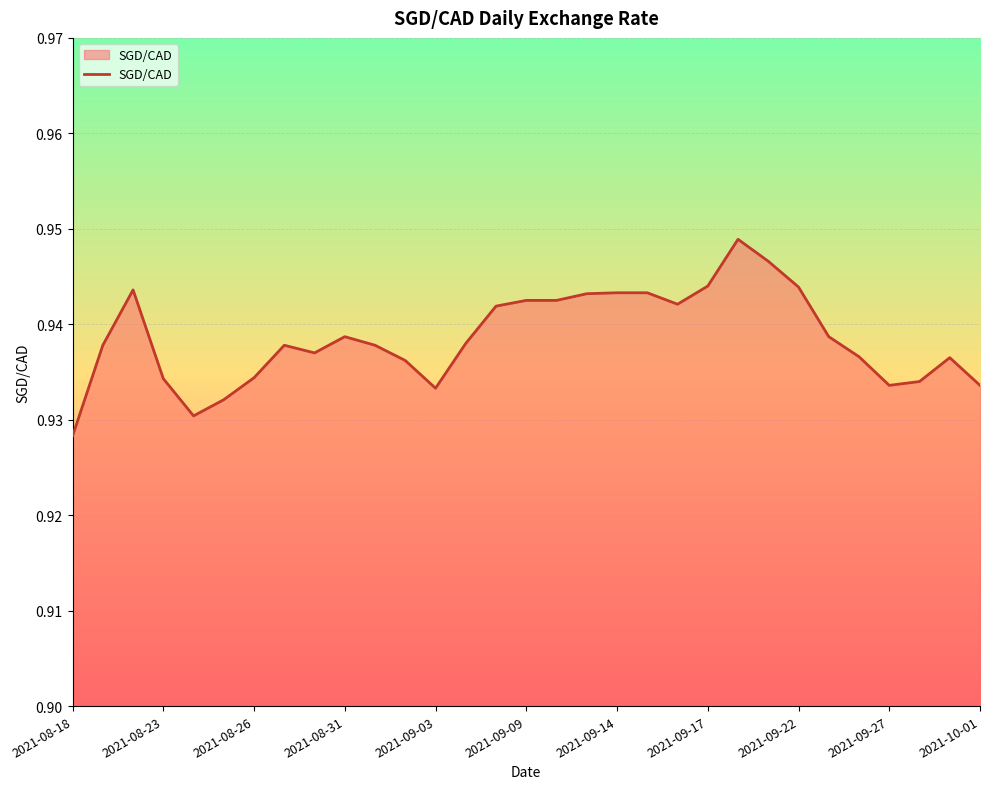

How many lines are shown in the chart?

1